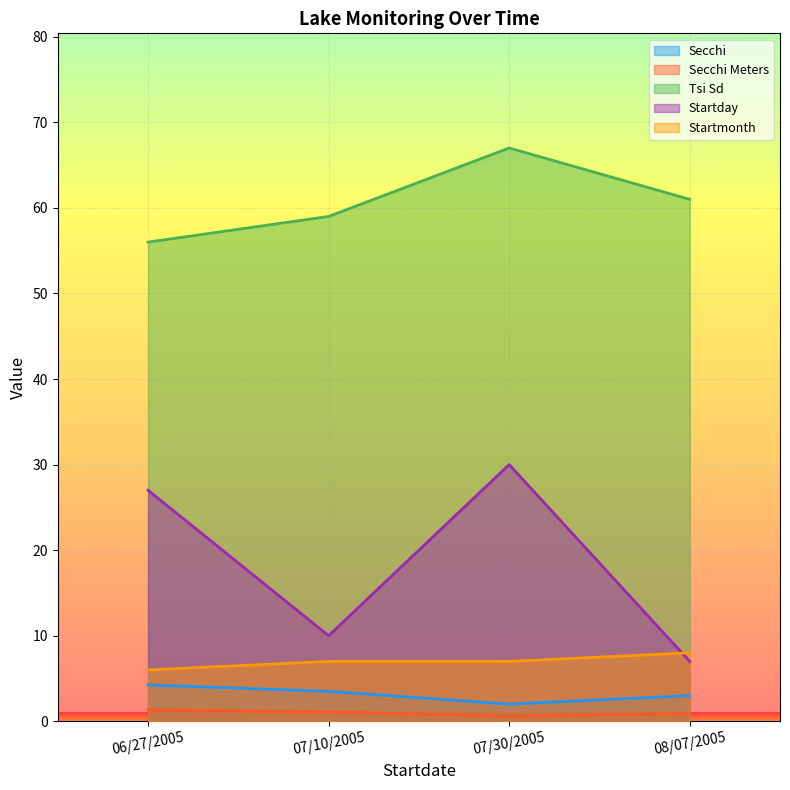

True or false: Secchi Meters and Tsi Sd cross at least once.

False